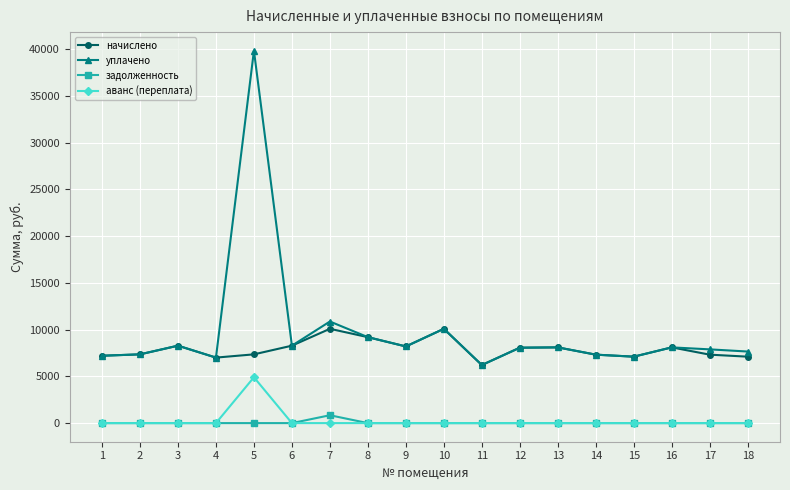

True or false: начислено has more than 2 points higher than both neighbors.

True